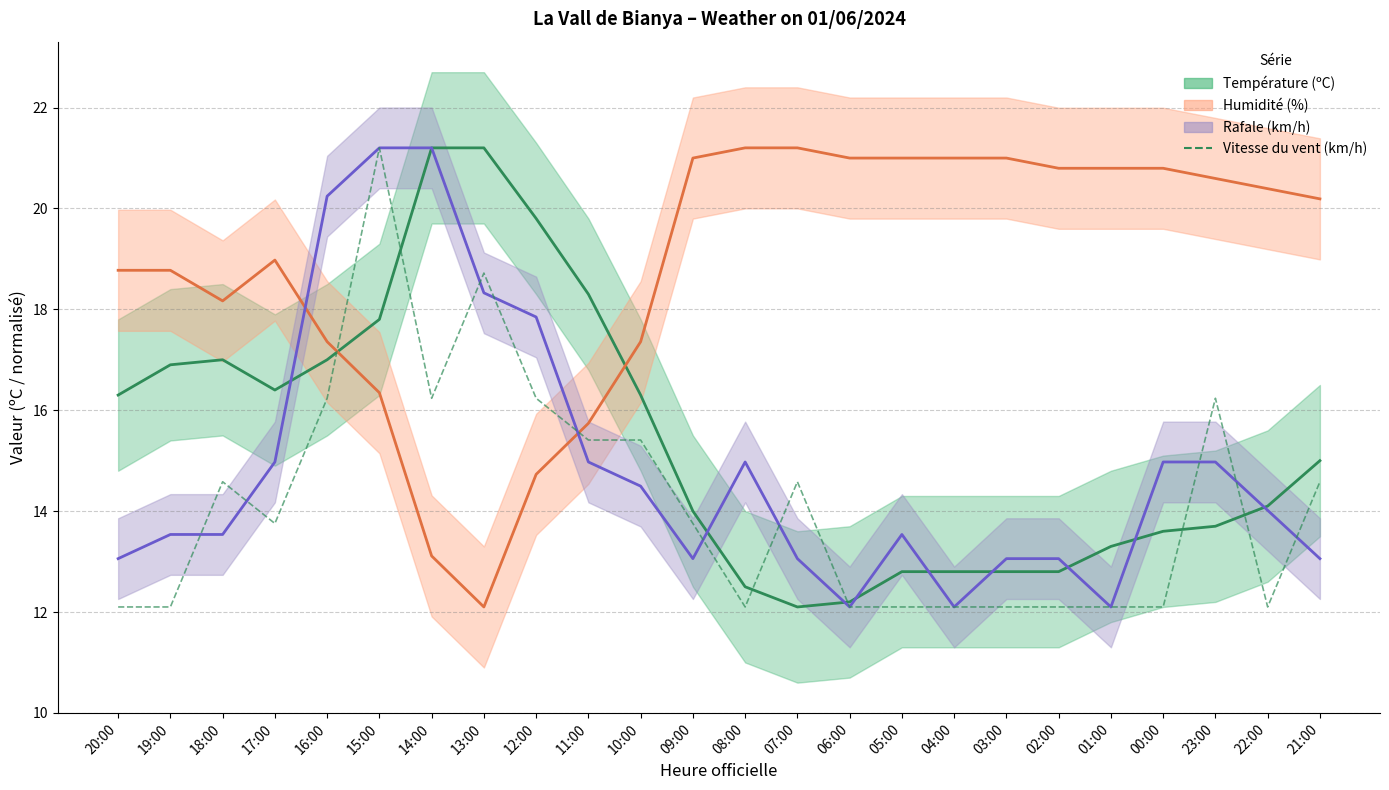

Reading right to left, extract all data points from this chart.

14.6	12.1	16.2	12.1	12.1	12.1	12.1	12.1	12.1	12.1	14.6	12.1	13.8	15.4	15.4	16.2	18.7	16.2	21.2	16.2	13.8	14.6	12.1	12.1